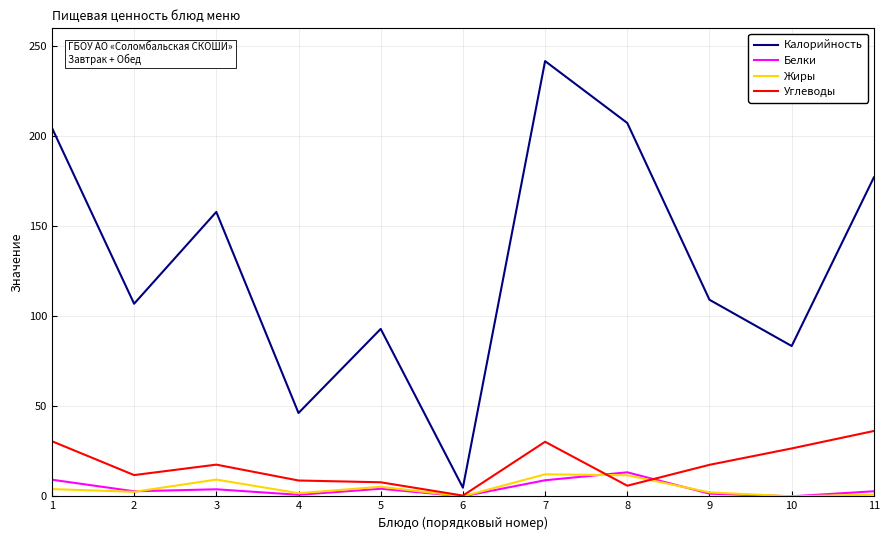

At which category is the sum across all series the highest?

7